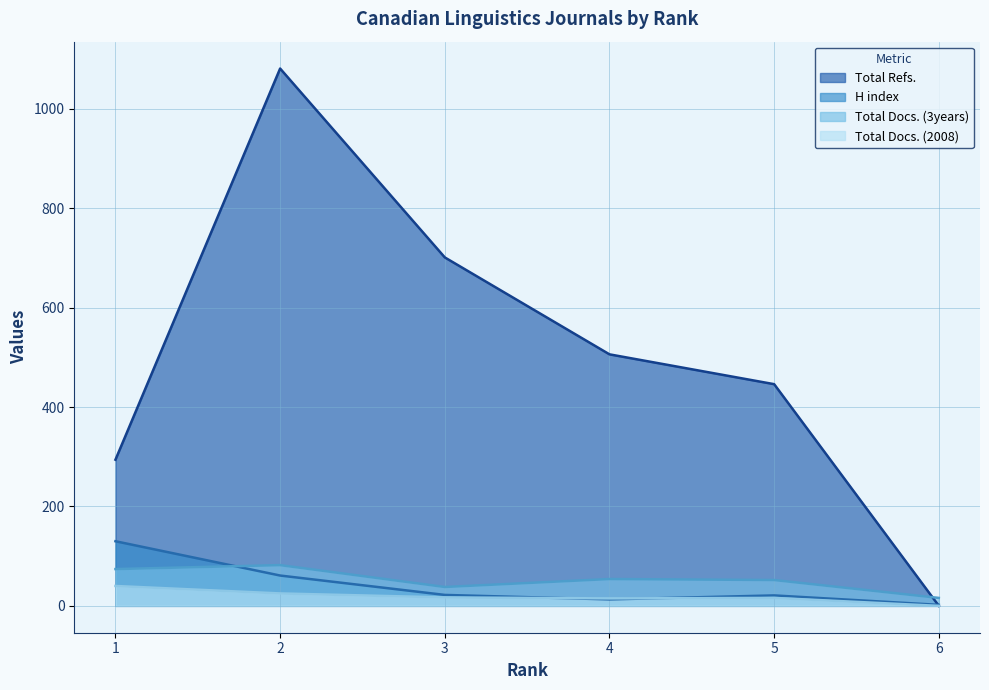

Which label corresponds to the largest value in the chart?

2